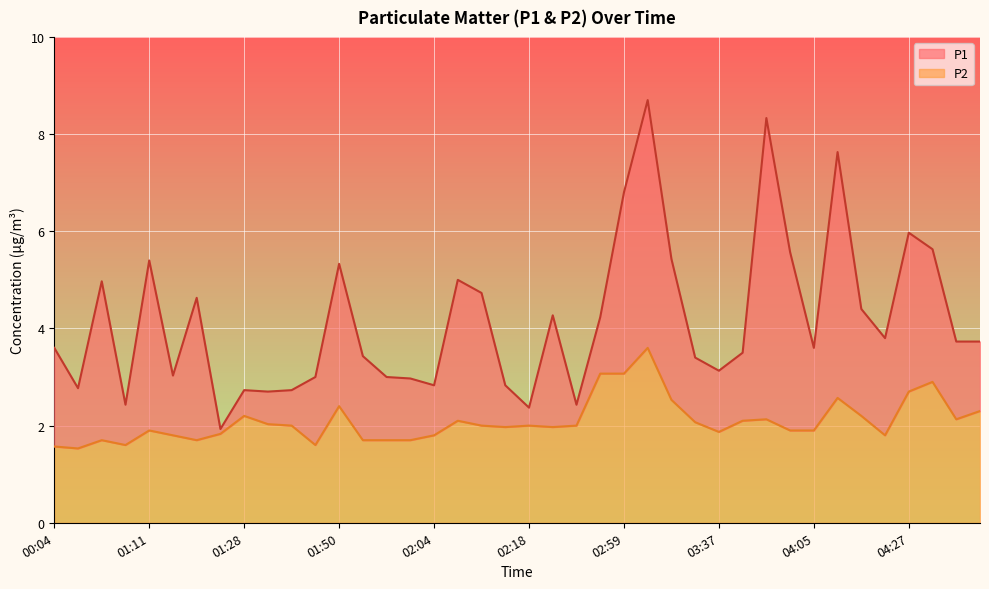

Does the chart display data point markers on the line(s)?

No